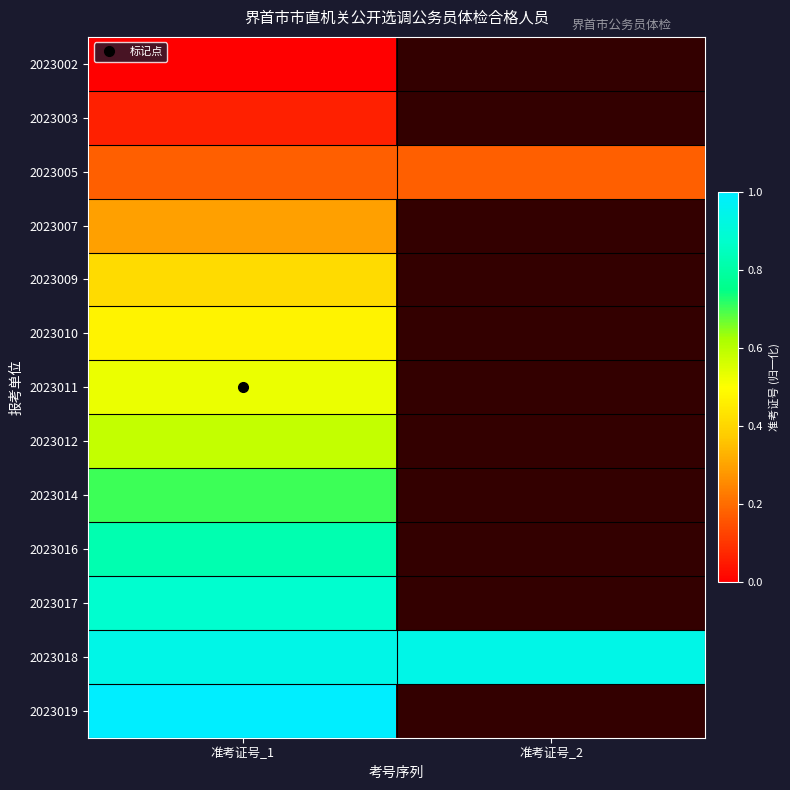

What is the total value across all series at 准考证号_1?

6.9